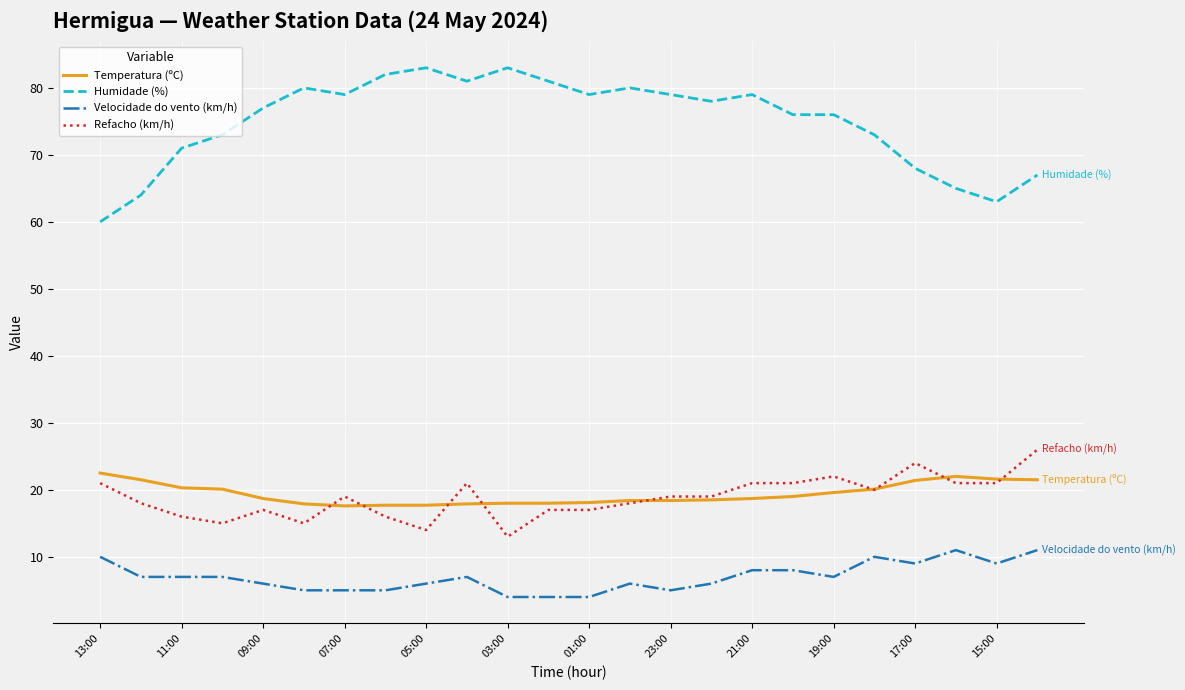

Which series has the largest total across all categories?

Humidade (%)